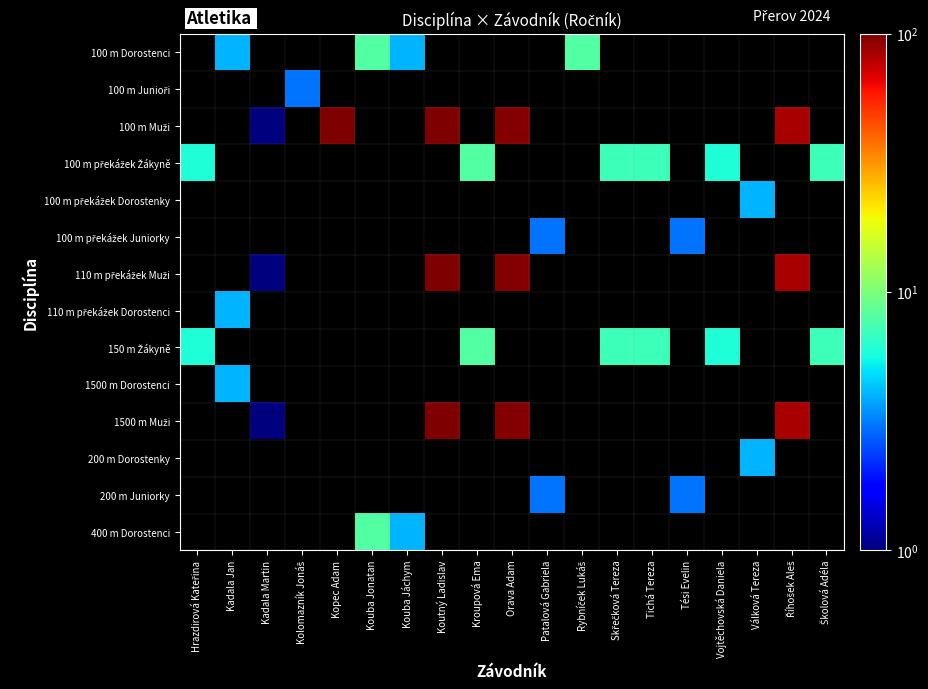

Which category has the lowest value in the 110 m překážek Dorostenci series?

Hrazdirová Kateřina